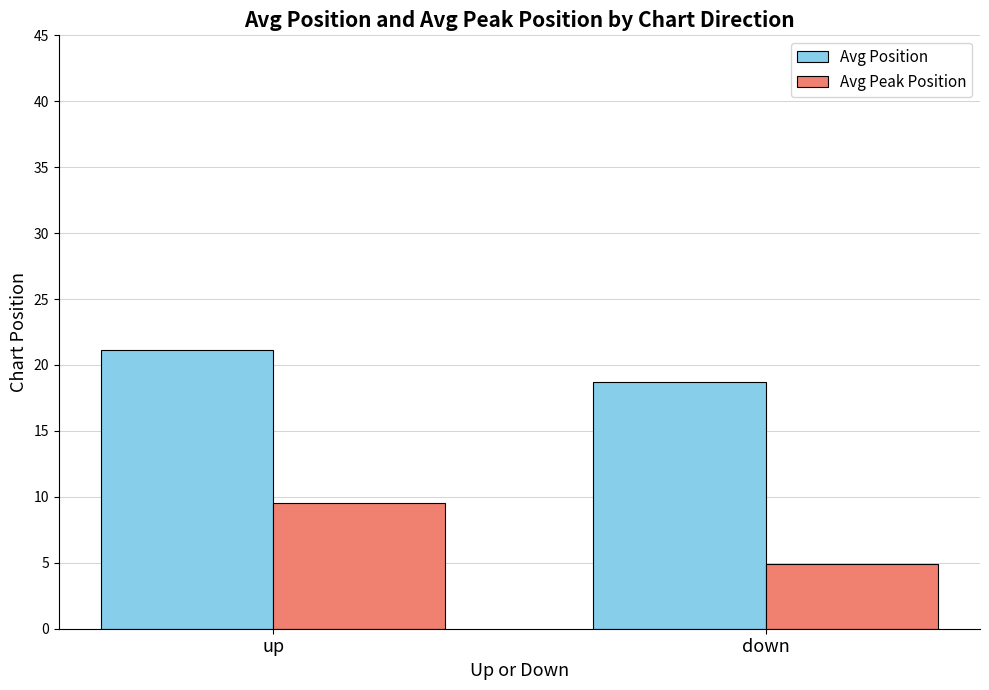

What is the difference between the Avg Peak Position values at up and down?

4.6